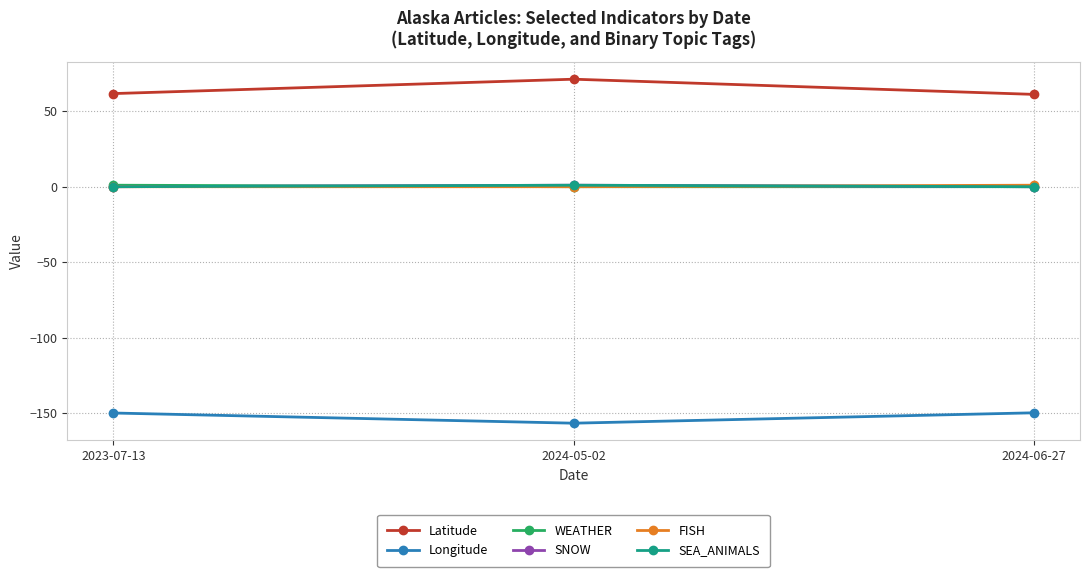

Does the chart have visible grid lines?

Yes